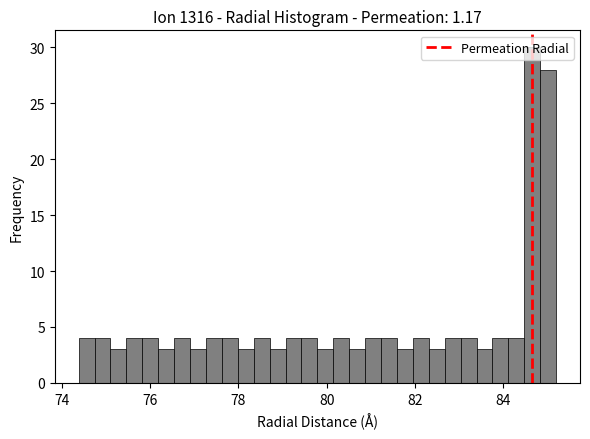

Read against the x-axis, roughly where is the centre of the tallest bar?

84.6